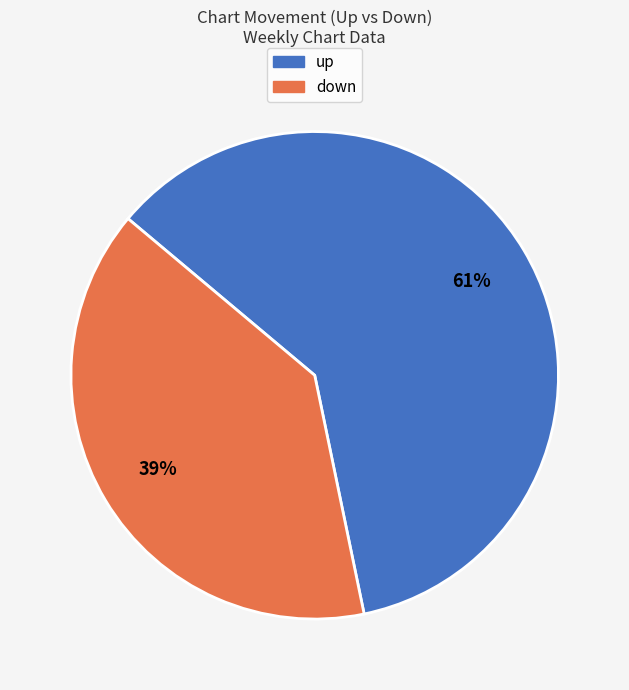

Combined, do down and up account for over 50%?

Yes